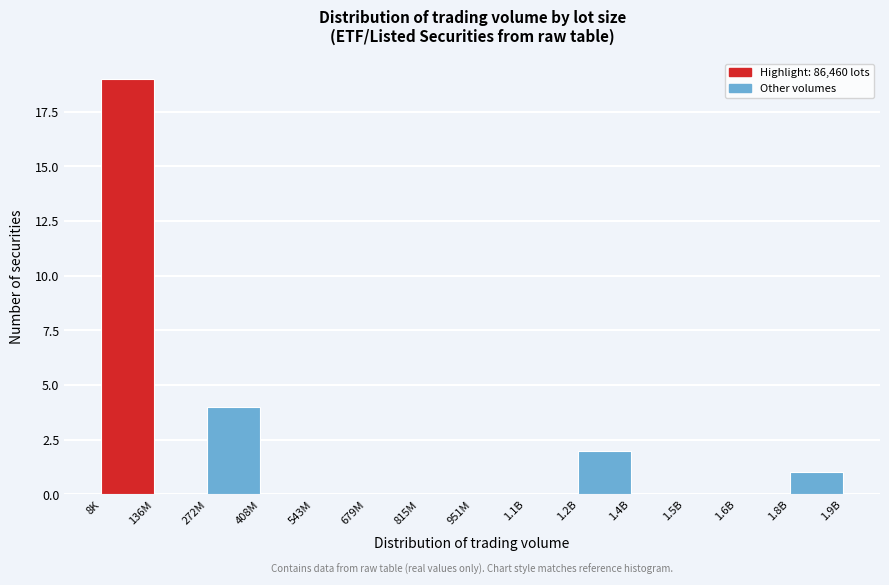

Reading right to left, what are all the values shown in this chart?

1.8B=1	1.6B=0	1.5B=0	1.4B=0	1.2B=2	1.1B=0	951M=0	815M=0	679M=0	543M=0	408M=0	272M=4	136M=0	8K=19